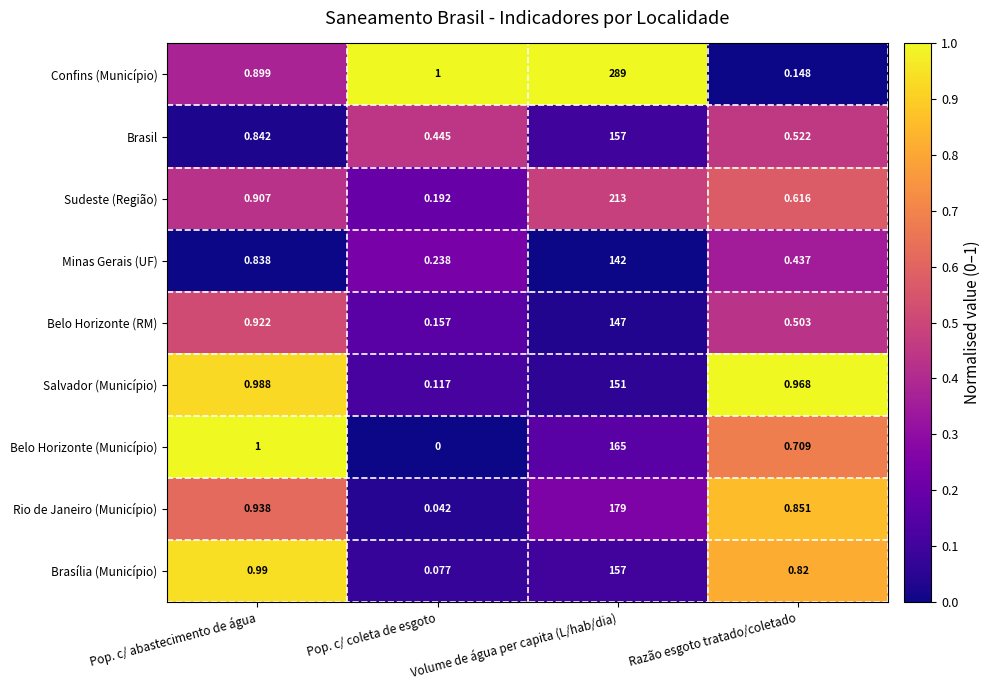

Which series changed the most between Pop. c/ coleta de esgoto and Razão esgoto tratado/coletado?

Confins (Município)